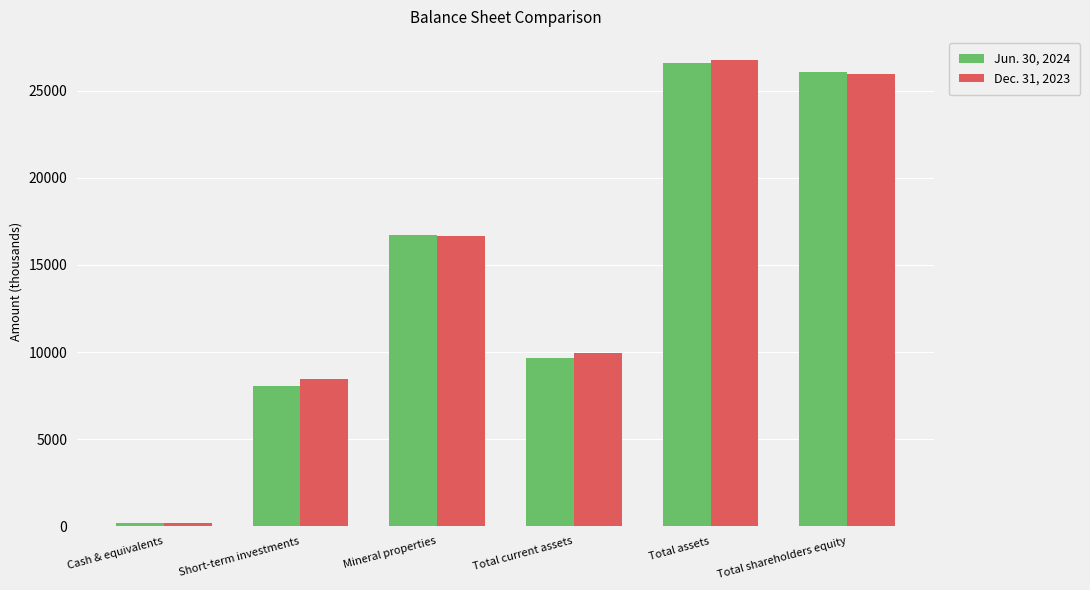

What is the minimum value shown in the chart?

176